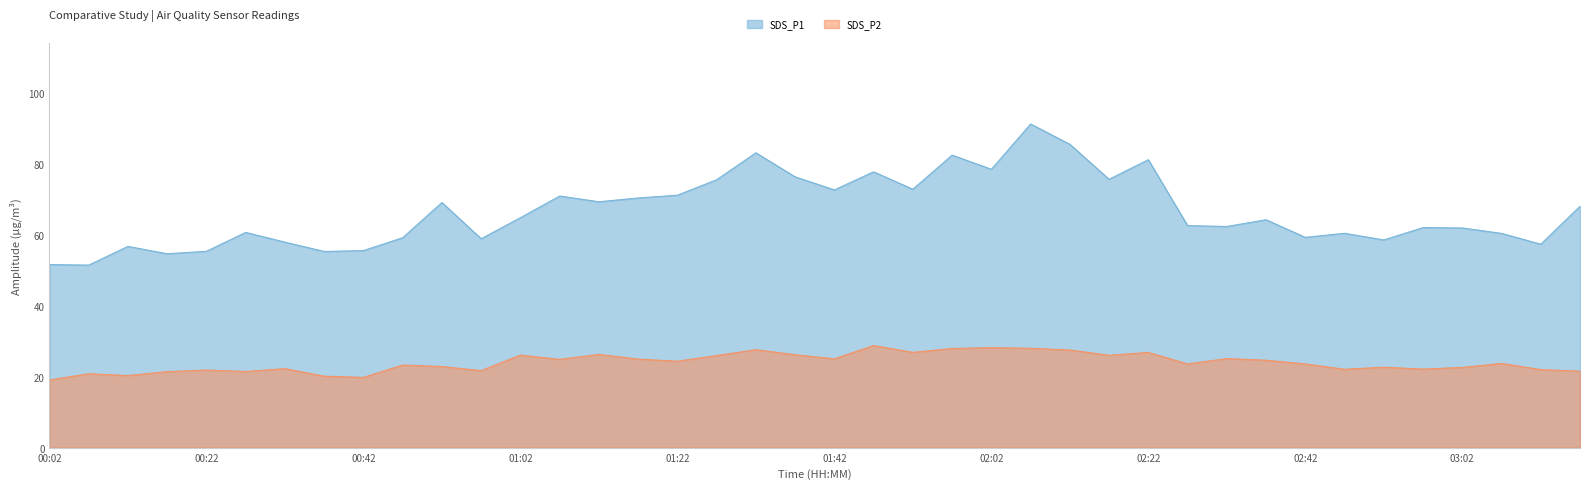

True or false: SDS_P1 and SDS_P2 intersect in this chart.

False